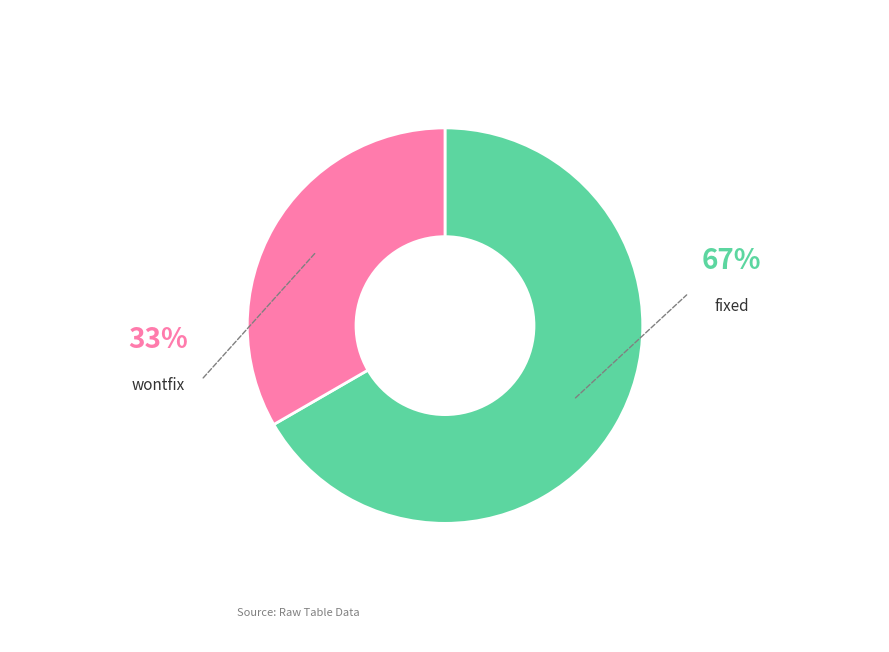

Is there any slice that represents more than half of the pie?

Yes